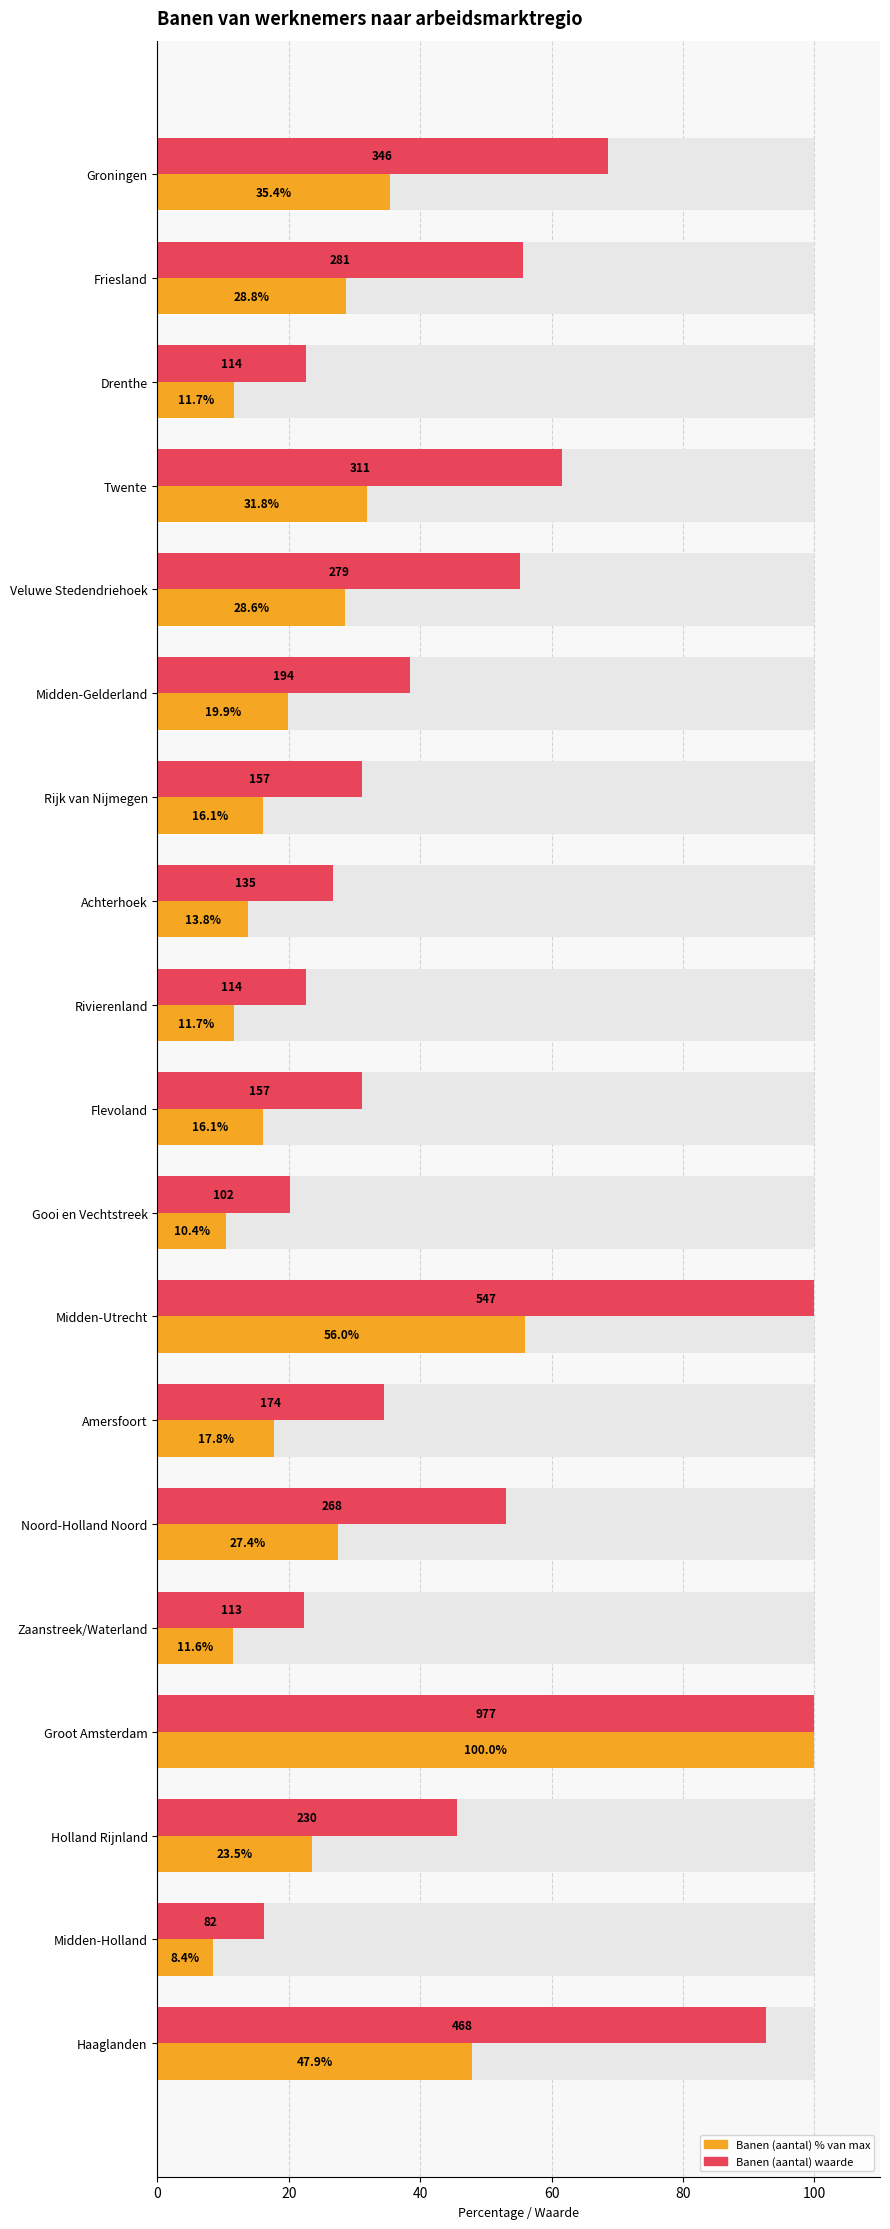

What is the smallest value displayed?

8.4